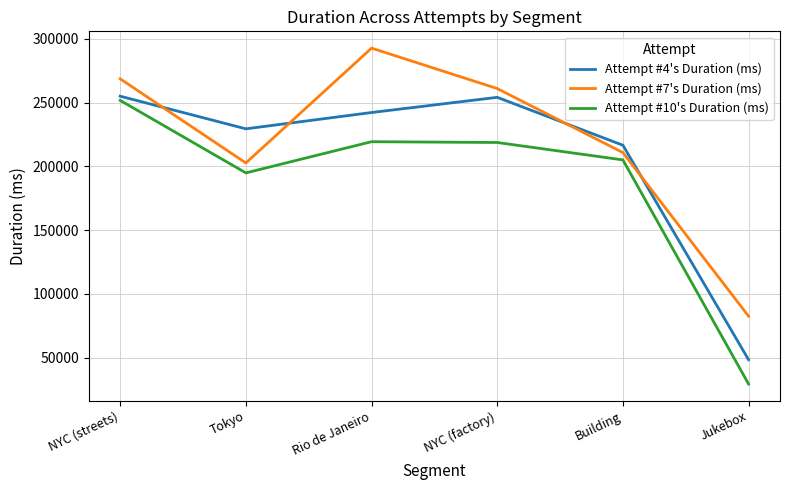

True or false: Attempt #7's Duration (ms) and Attempt #10's Duration (ms) intersect in this chart.

False